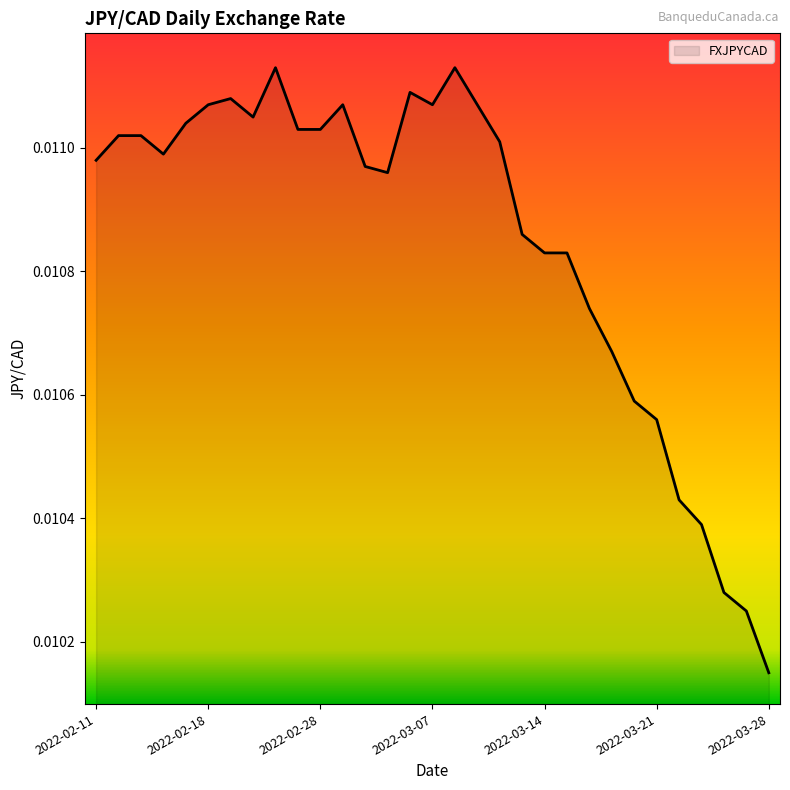

How many lines are shown in the chart?

1